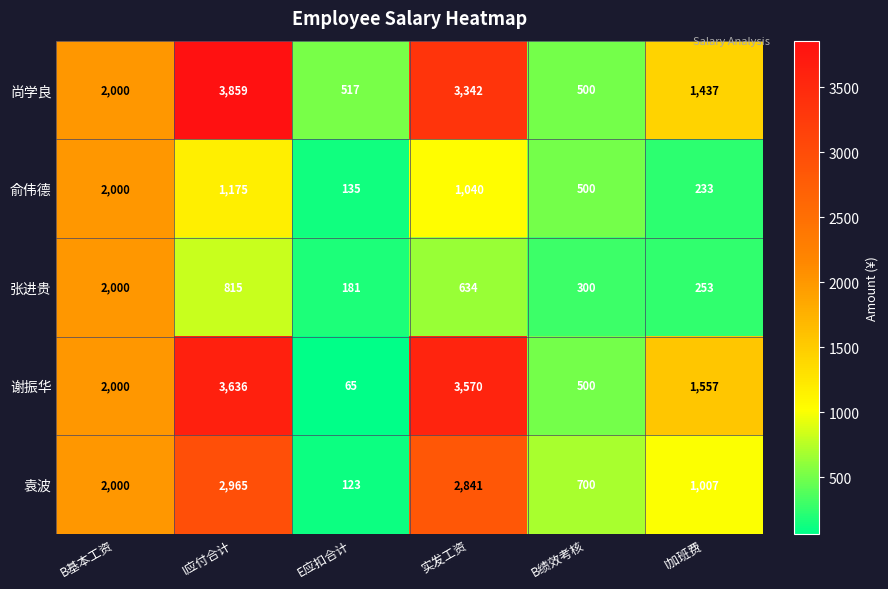

What is the minimum value shown in the chart?

65